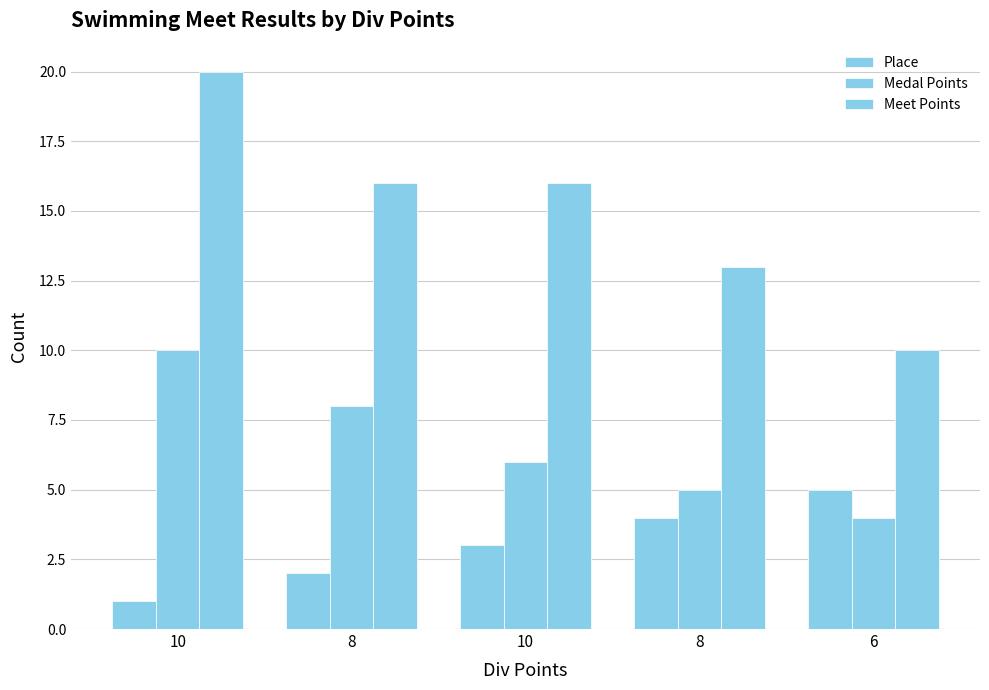

True or false: Medal Points has a value of 2 at 8.

False